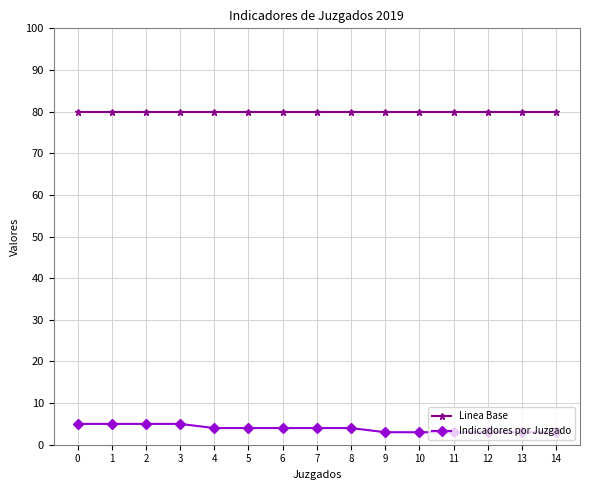

What is the sum of all Indicadores por Juzgado values?

58